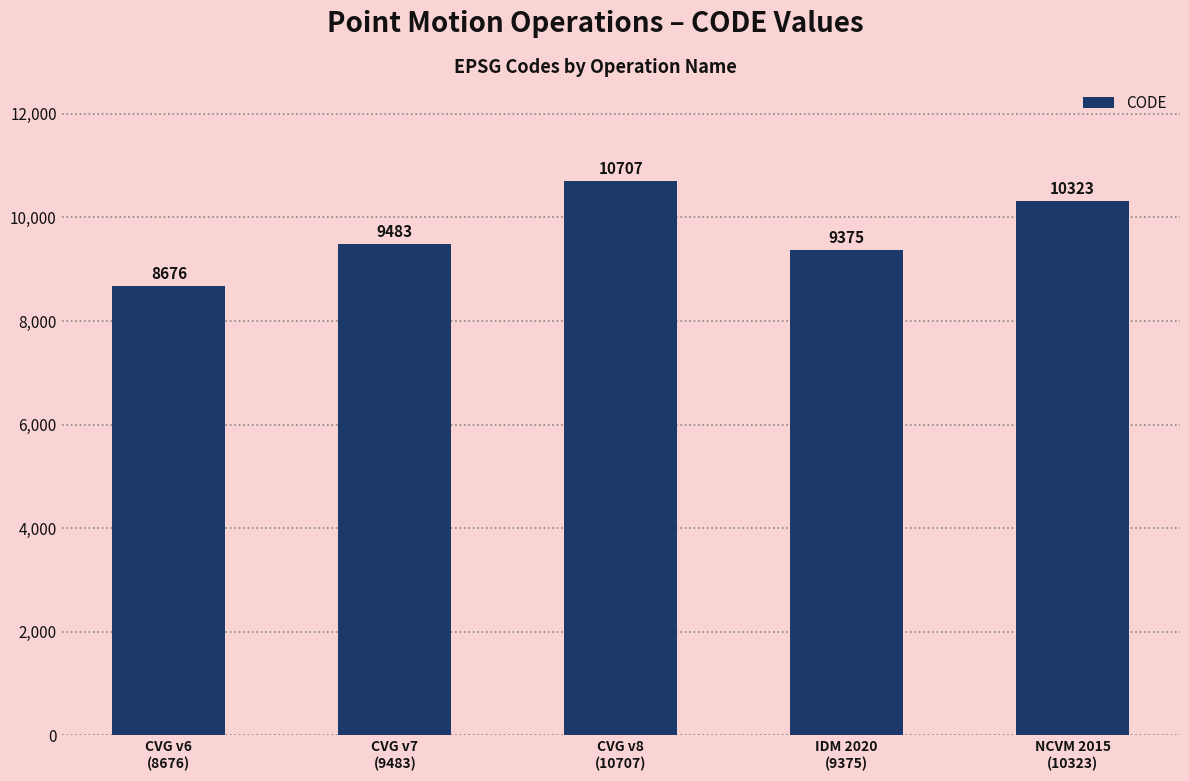

How many bars are there in total?

5